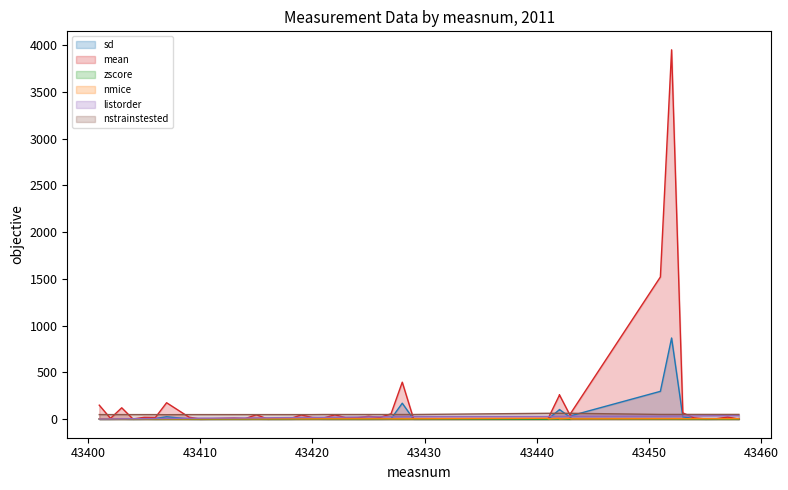

True or false: nstrainstested has more than 0 interior local peaks.

False